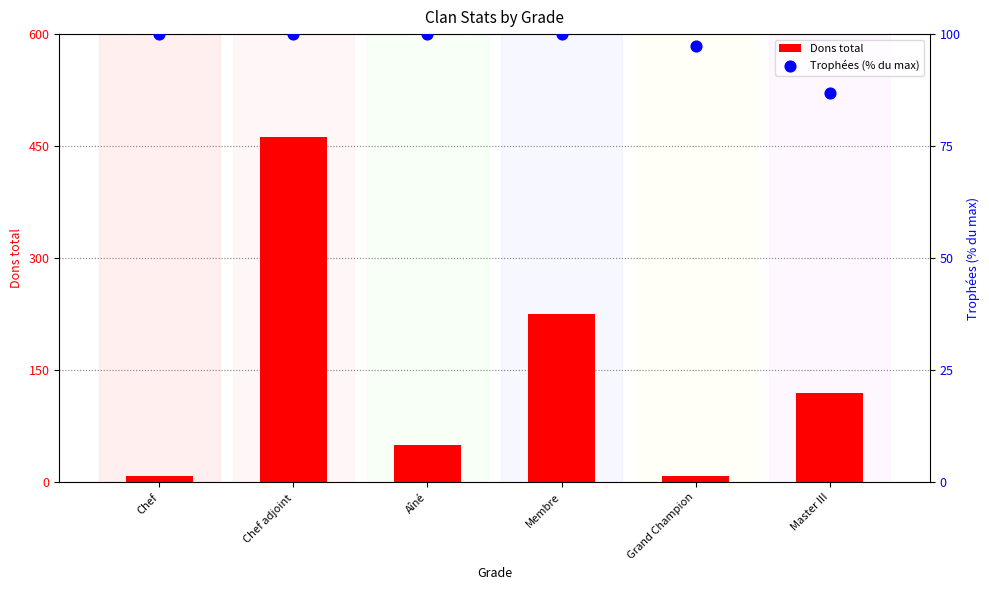

Which series reaches the minimum Y coordinate?

Dons total